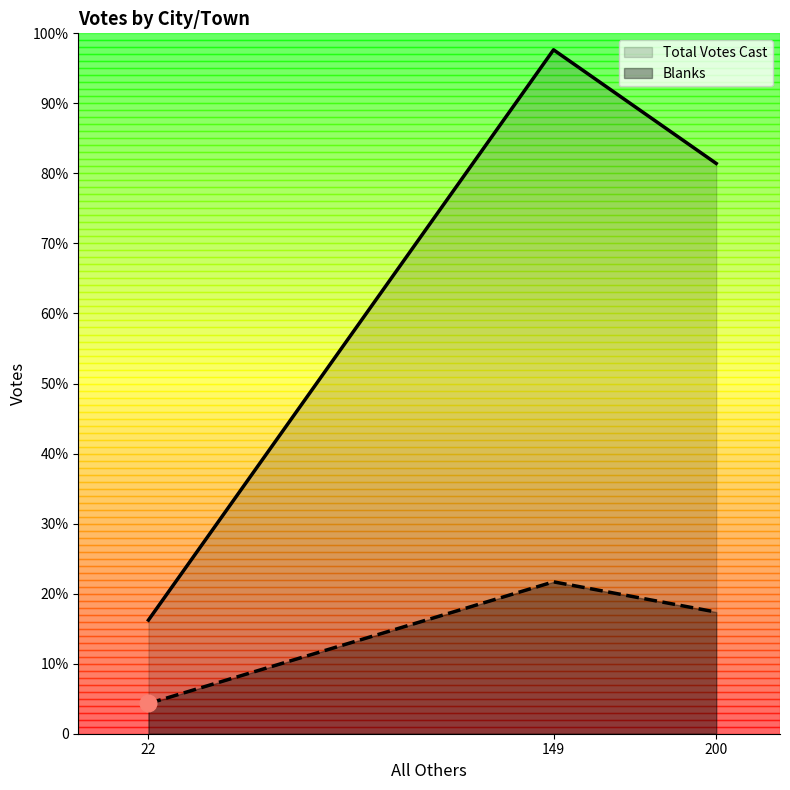

How many lines are shown in the chart?

2